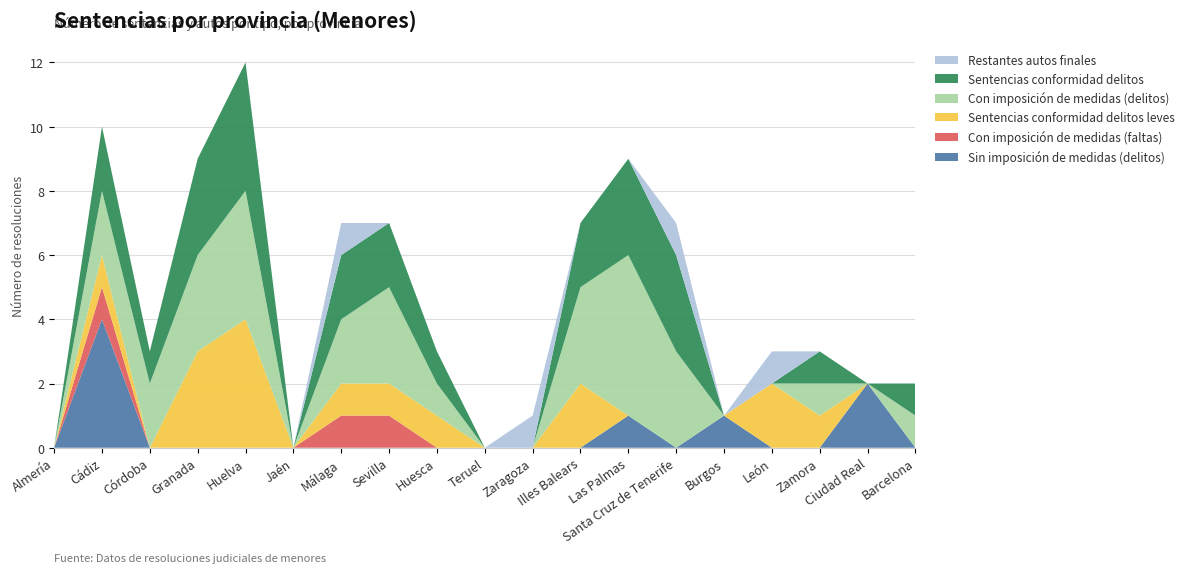

Reading left to right, what are all the values shown in this chart?

Sin imposición de medidas (delitos): 0	4	0	0	0	0	0	0	0	0	0	0	1	0	1	0	0	2	0
Con imposición de medidas (faltas): 0	1	0	0	0	0	1	1	0	0	0	0	0	0	0	0	0	0	0
Sentencias conformidad delitos leves: 0	1	0	3	4	0	1	1	1	0	0	2	0	0	0	2	1	0	0
Con imposición de medidas (delitos): 0	2	2	3	4	0	2	3	1	0	0	3	5	3	0	0	1	0	1
Sentencias conformidad delitos: 0	2	1	3	4	0	2	2	1	0	0	2	3	3	0	0	1	0	1
Restantes autos finales: 0	0	0	0	0	0	1	0	0	0	1	0	0	1	0	1	0	0	0